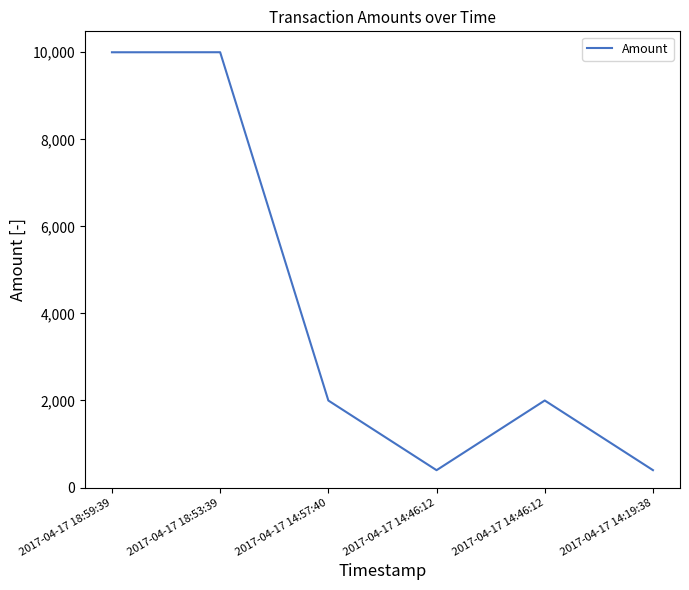

What is the change in value from 2017-04-17 18:59:39 to 2017-04-17 14:57:40?

-8000